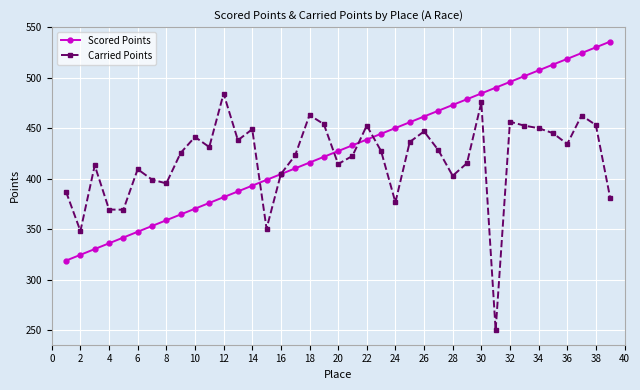

What is the value of the Carried Points point at the 19th from the left?

454.1